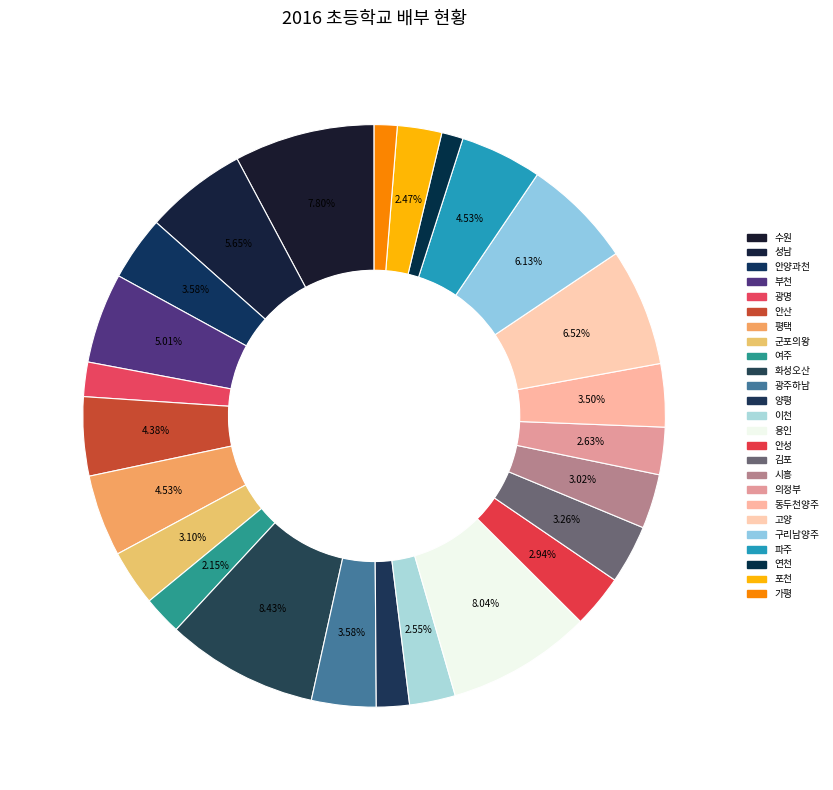

To the nearest percent, what is the average slice percentage?

4%